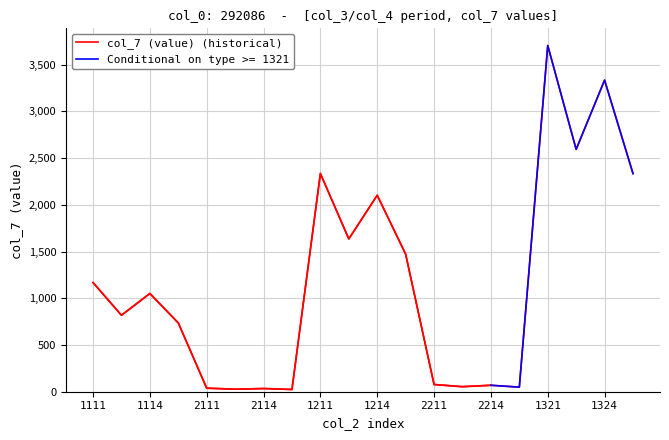

How many points are lower than both their immediate neighbors (excluding endpoints)?

7